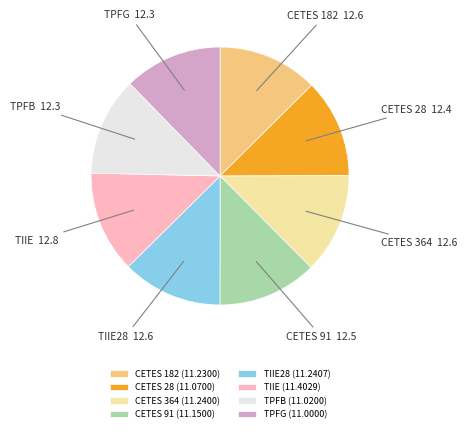

Is TPFB the majority of the pie?

No